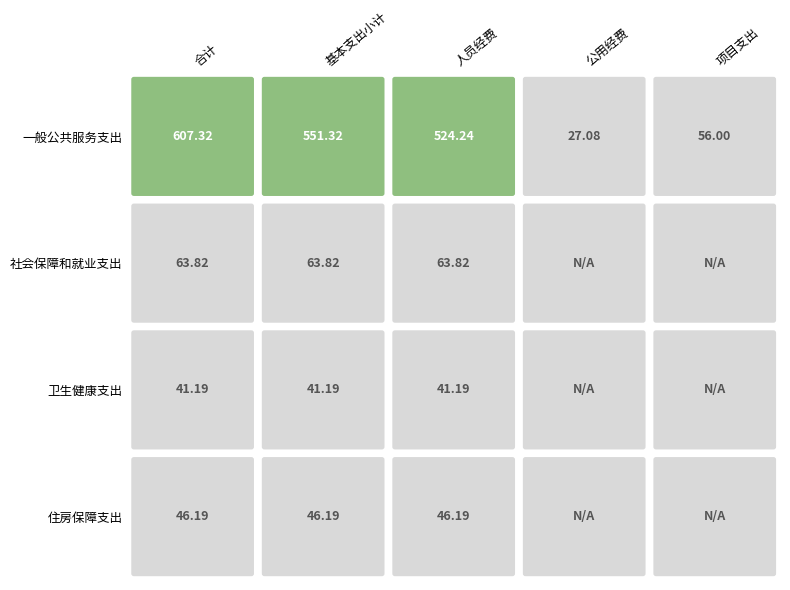

Is the value of 社会保障和就业支出 at 住房保障支出 greater than the value of 卫生健康支出 at 卫生健康支出?

No